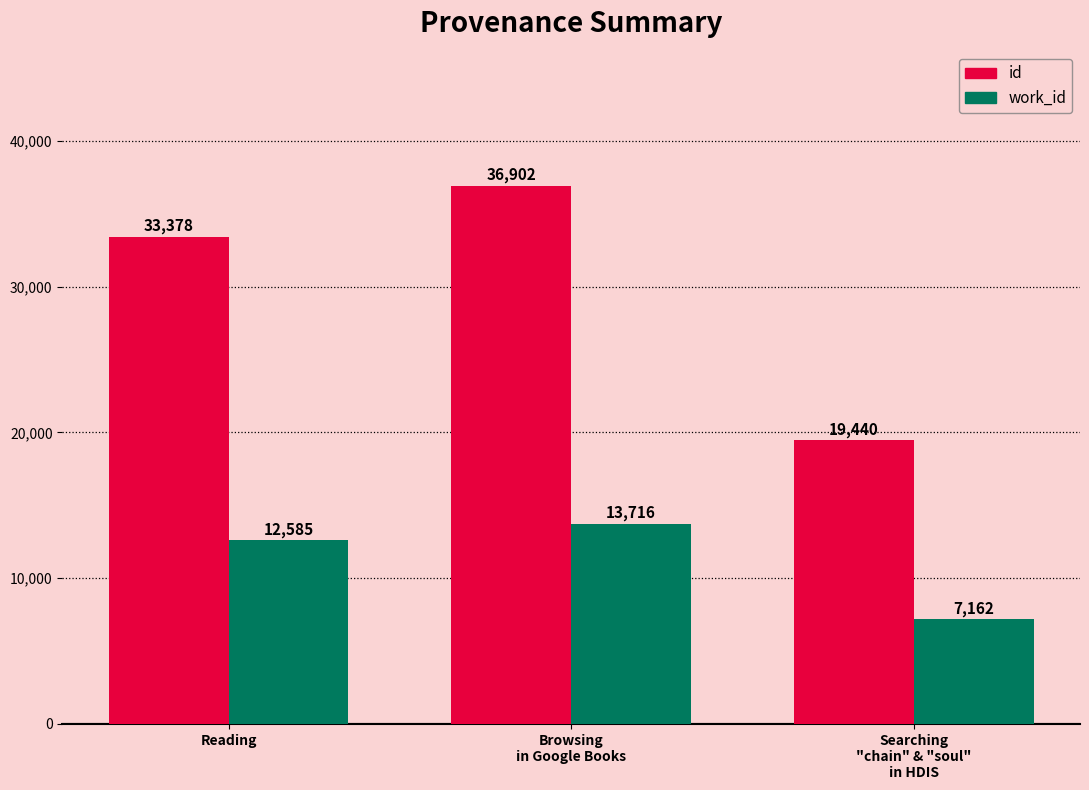

What is the difference between the second highest and minimum values in the id series?

13938